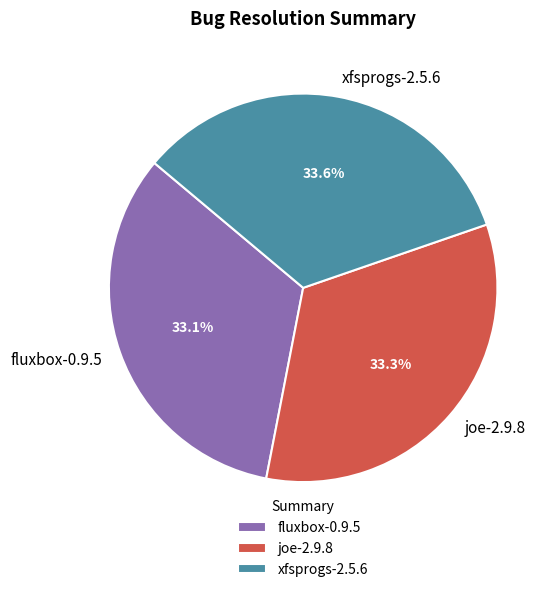

What percentage is the xfsprogs-2.5.6 slice, to the nearest percent?

34%